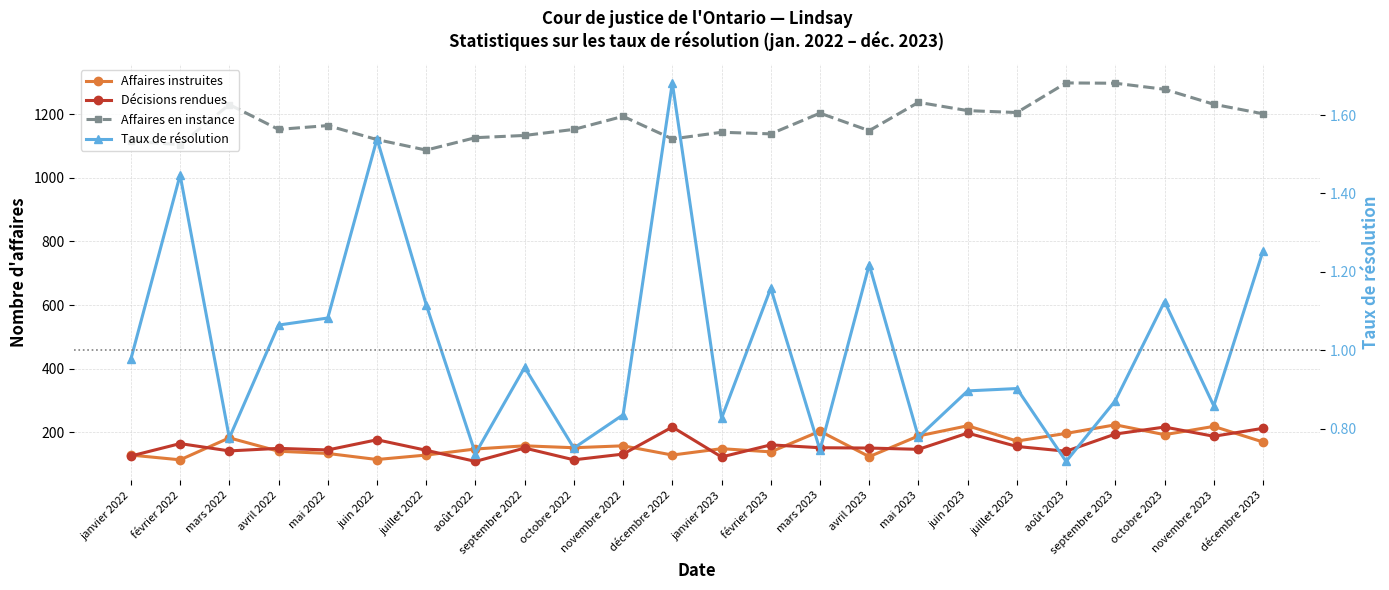

True or false: Affaires en instance and Décisions rendues intersect in this chart.

False